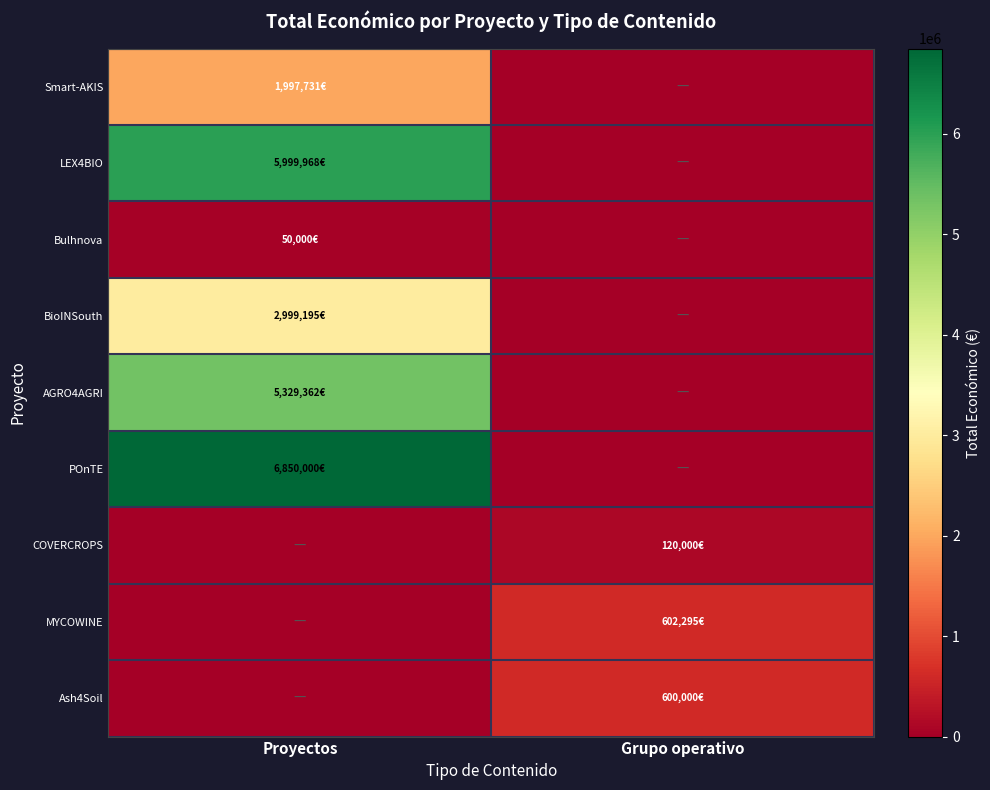

Count the number of data series in this chart.

9